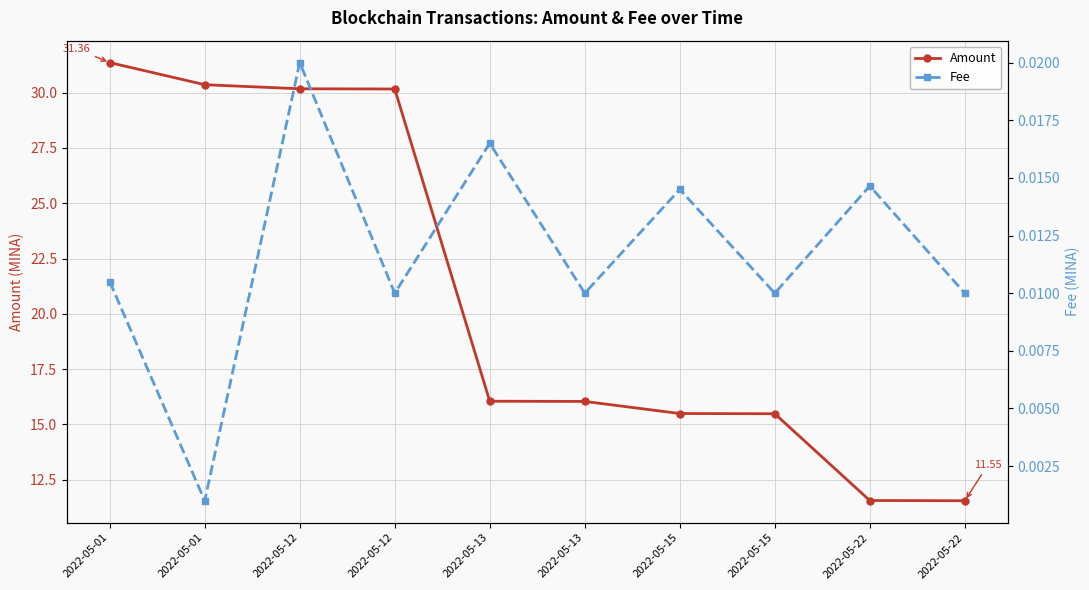

What is the value of the Amount point at the 4th from the left?

30.2